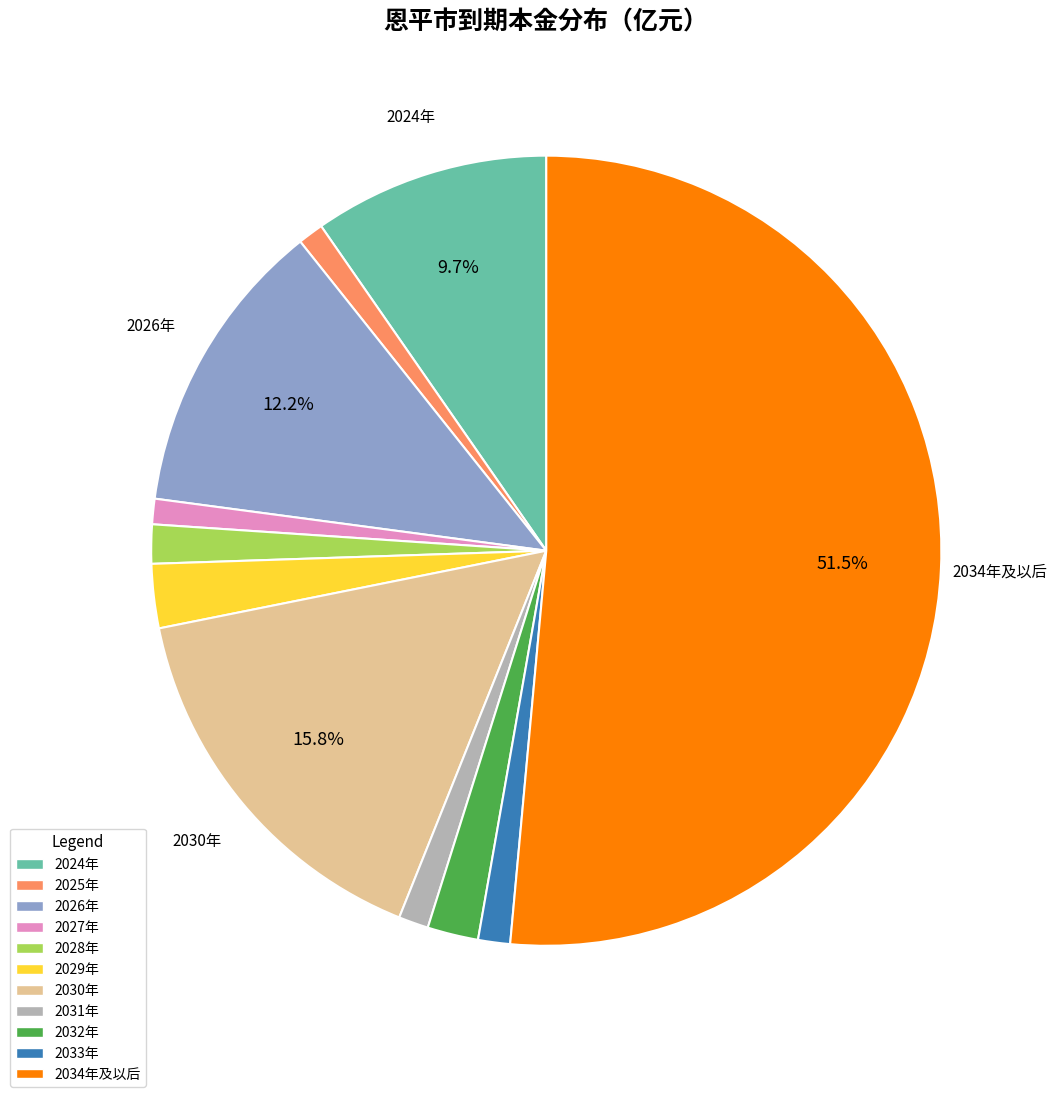

Which category has the biggest portion of the pie?

2034年及以后